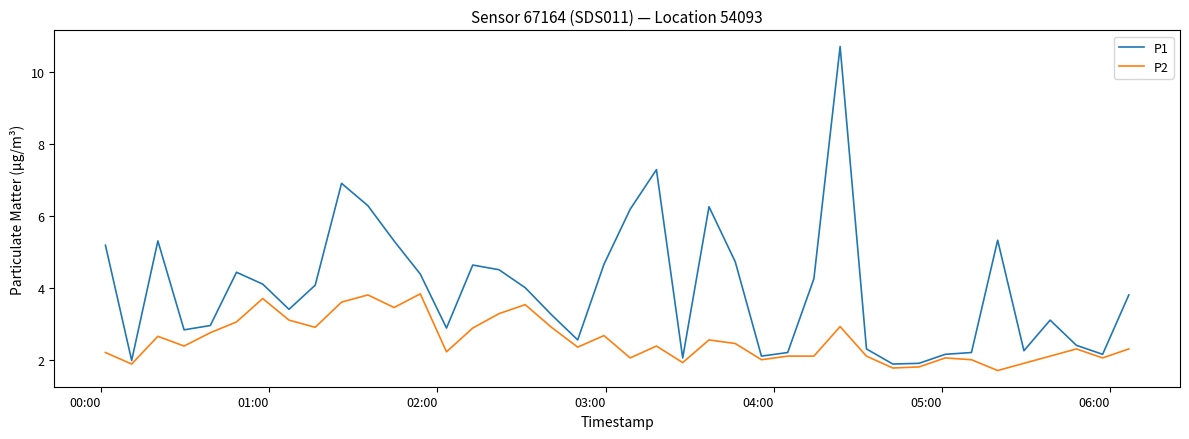

What is the maximum value for P2?

3.8